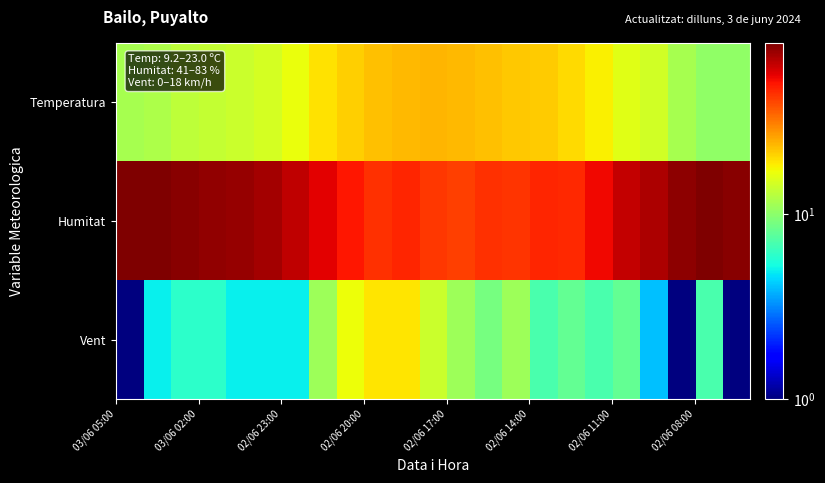

List the series in order of their overall mean, lowest first.

Vent, Temperatura, Humitat